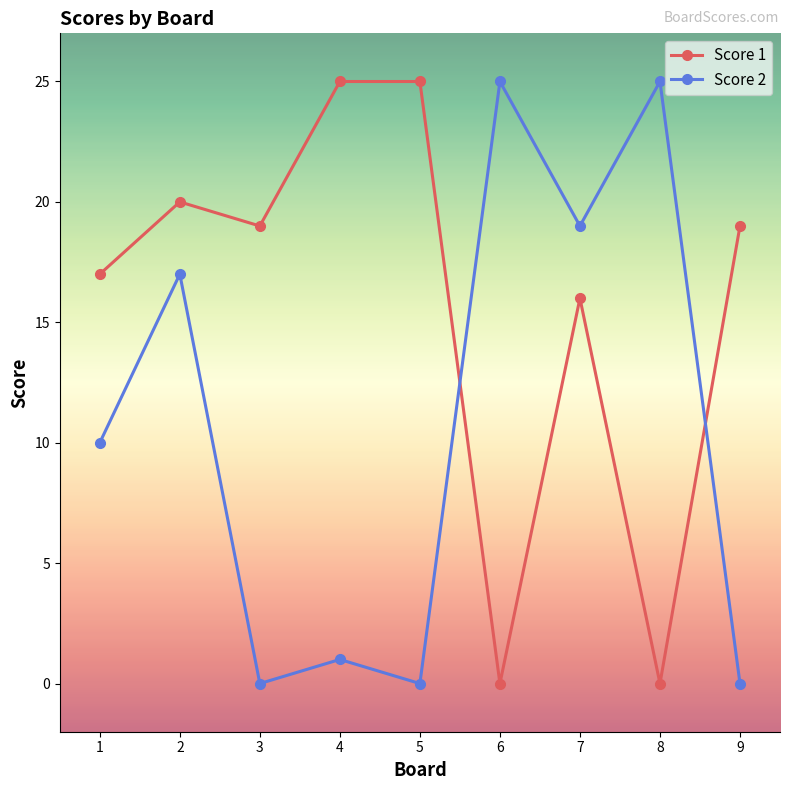

How many distinct data groups are displayed?

2